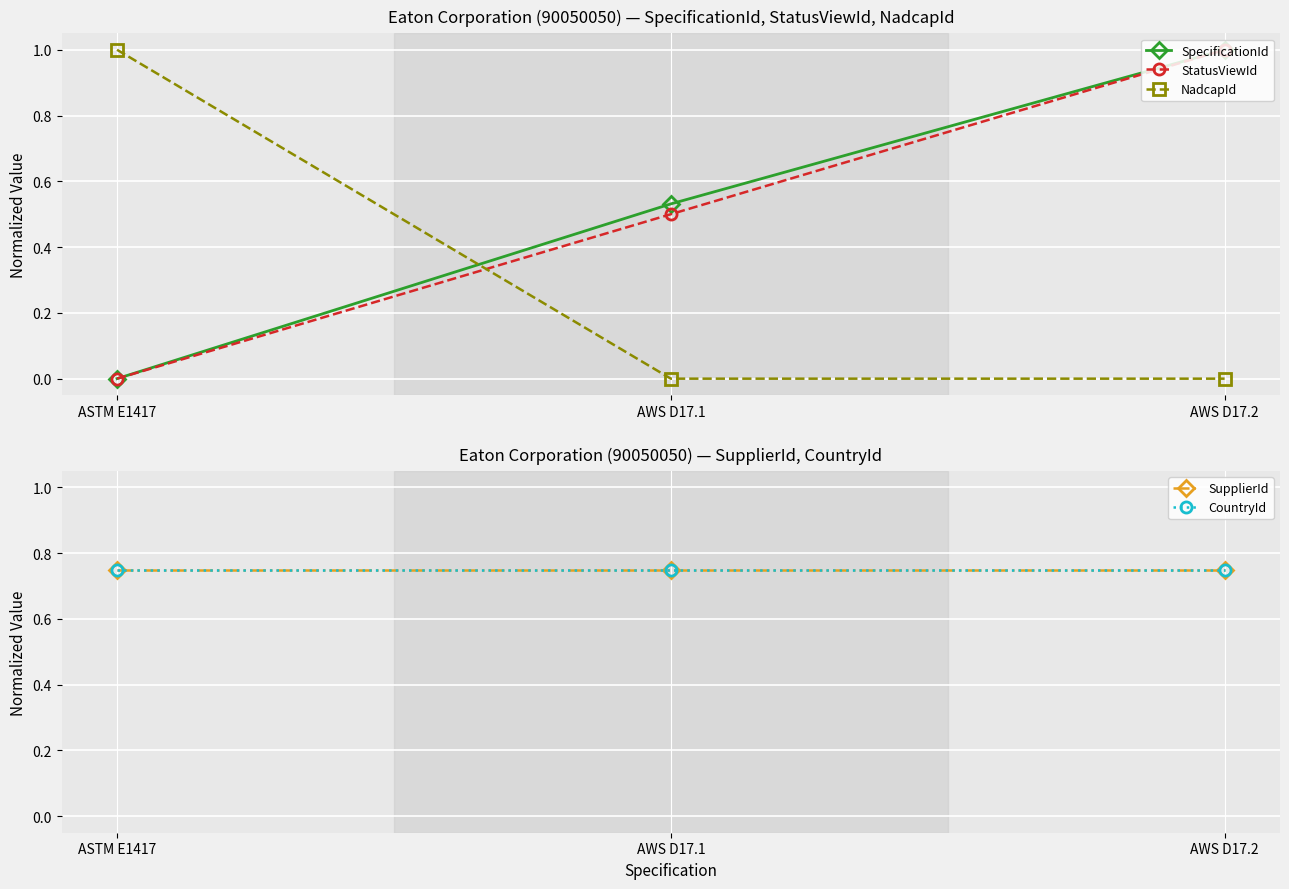

The NadcapId series shows 0.0 at AWS D17.2. True or false?

True